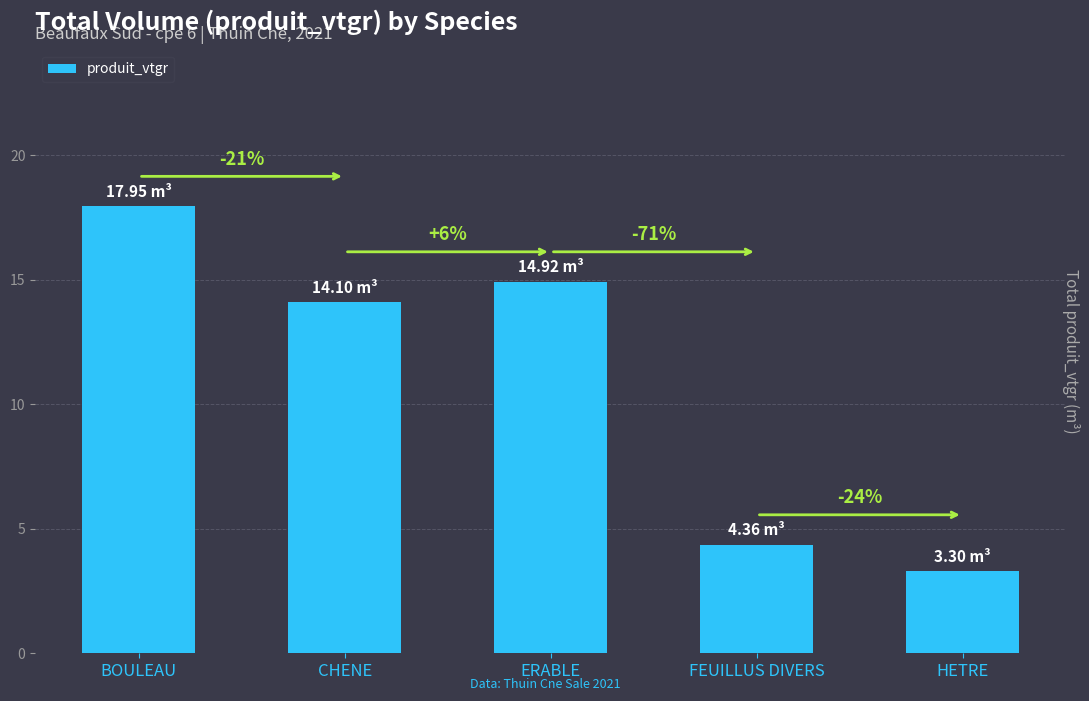

Is it true that the value at ERABLE is 9.8?

False